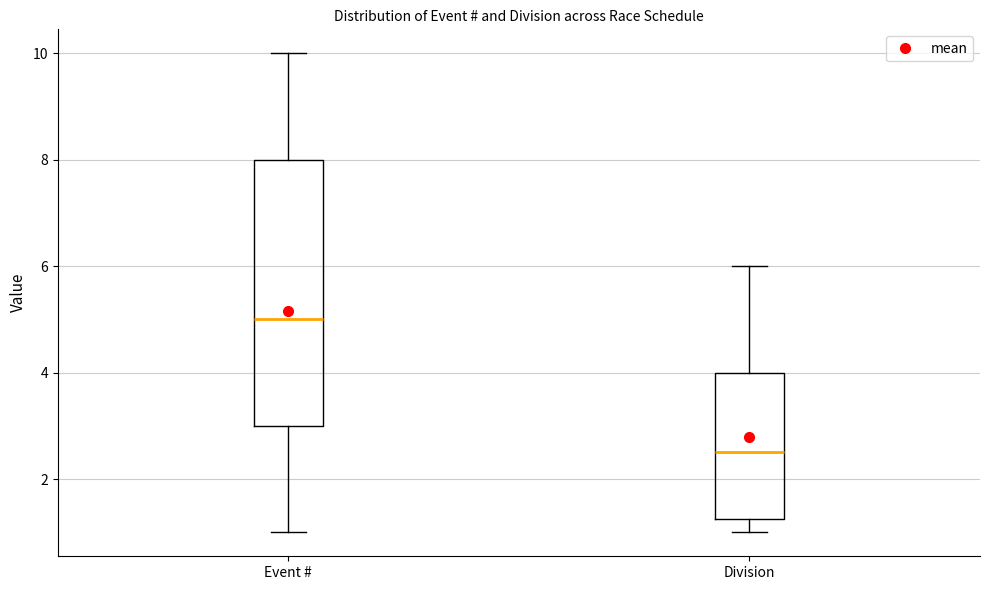

Where does the median line of the box for Event # sit on the y-axis? The values are not printed on the chart, so give them approximately, as read against the axis.

5.0